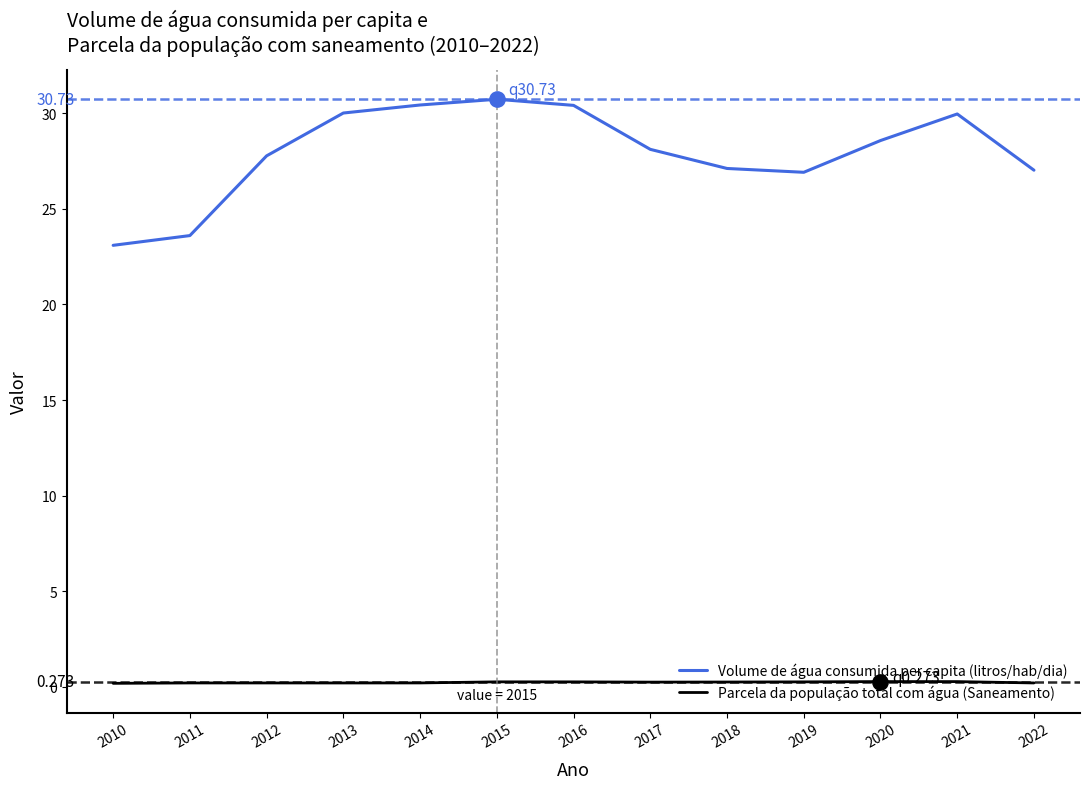

What is the sum of all Parcela da população total com água (Saneamento) values?

3.0